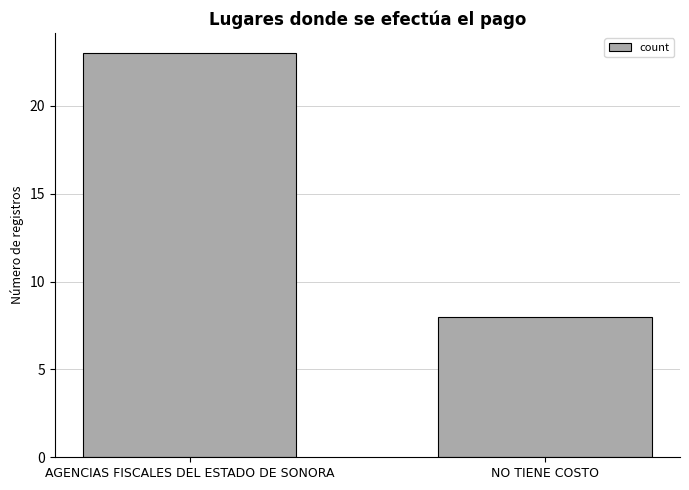

What is the value of the 2nd bar from the left?

8